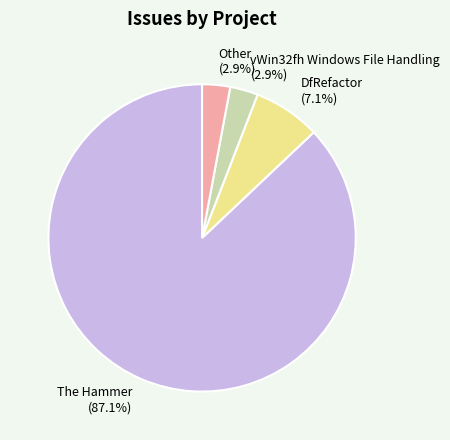

True or false: Other accounts for 3% of the total.

True